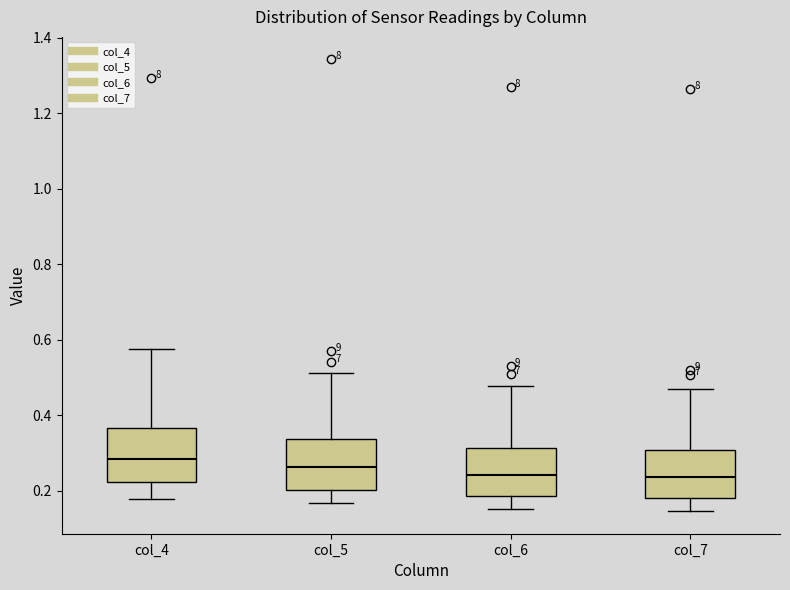

Reading left to right, read every box against the y-axis: the position of its median line, the range the box covers, and the ends of its whiskers. The values are not printed on the chart, so give them approximately, as read against the axis.

col_4: median 0.28, box 0.22 to 0.36, whiskers 0.18 to 0.58
col_5: median 0.26, box 0.20 to 0.34, whiskers 0.16 to 0.52
col_6: median 0.24, box 0.18 to 0.32, whiskers 0.16 to 0.48
col_7: median 0.24, box 0.18 to 0.30, whiskers 0.14 to 0.46